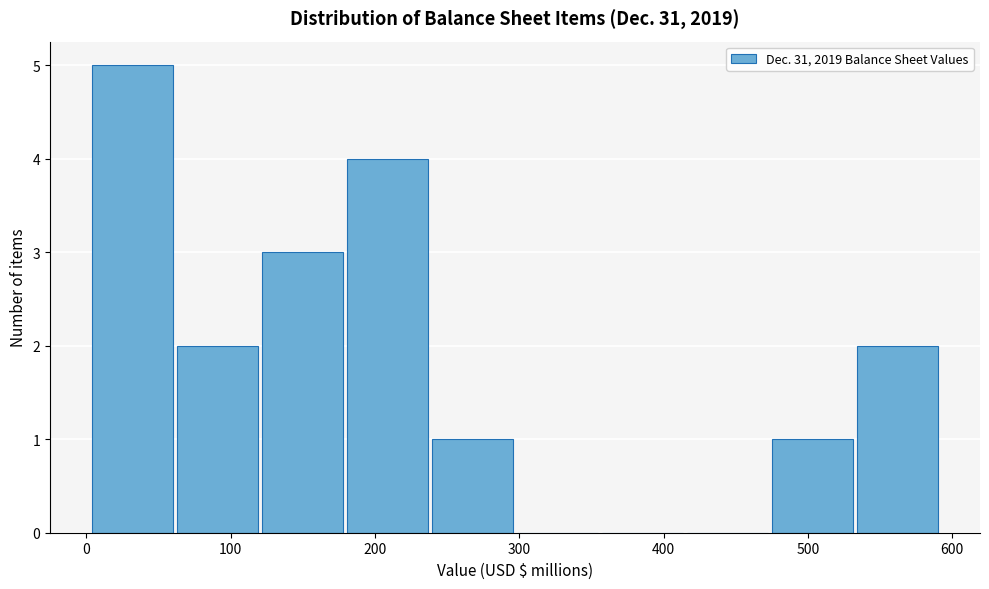

Reading left to right, transcribe this chart: for each bar, give the range it covers on the x-axis and its height. Neither the bar edges nor the heights are printed on the chart, so give them approximately, as read against the axes.

0 to 60: 5
60 to 120: 2
120 to 180: 3
180 to 240: 4
240 to 300: 1
300 to 360: 0
360 to 410: 0
410 to 470: 0
470 to 530: 1
530 to 590: 2